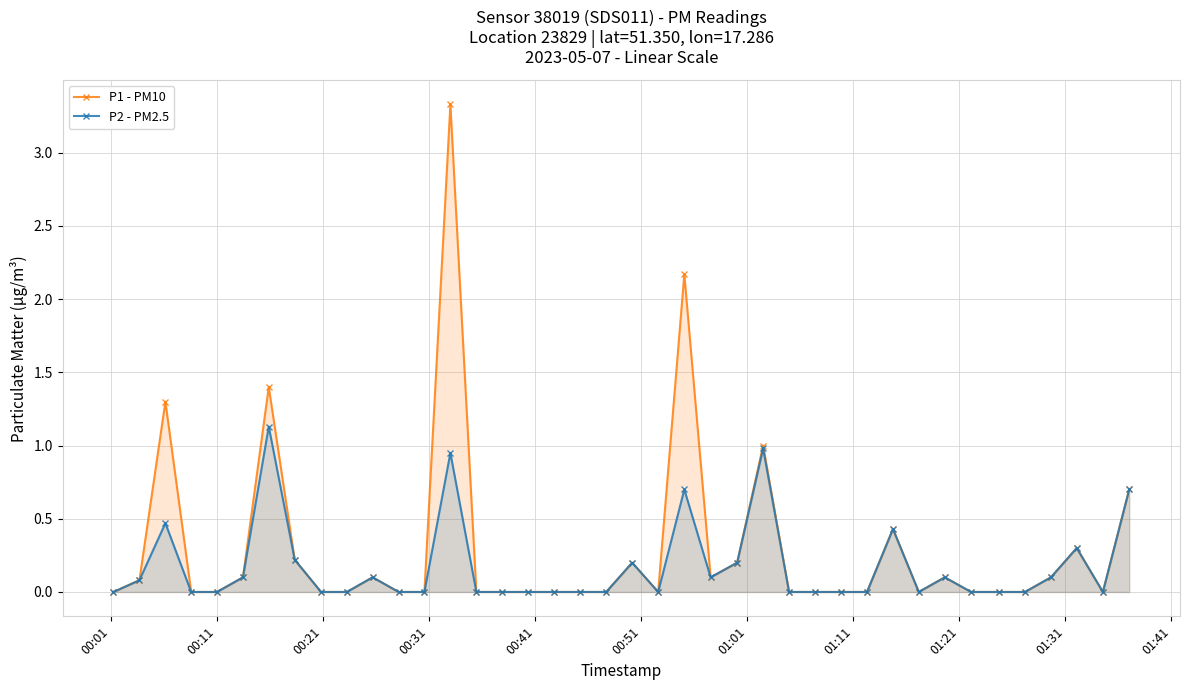

List the series in order of their peak value, highest first.

P1 - PM10, P2 - PM2.5